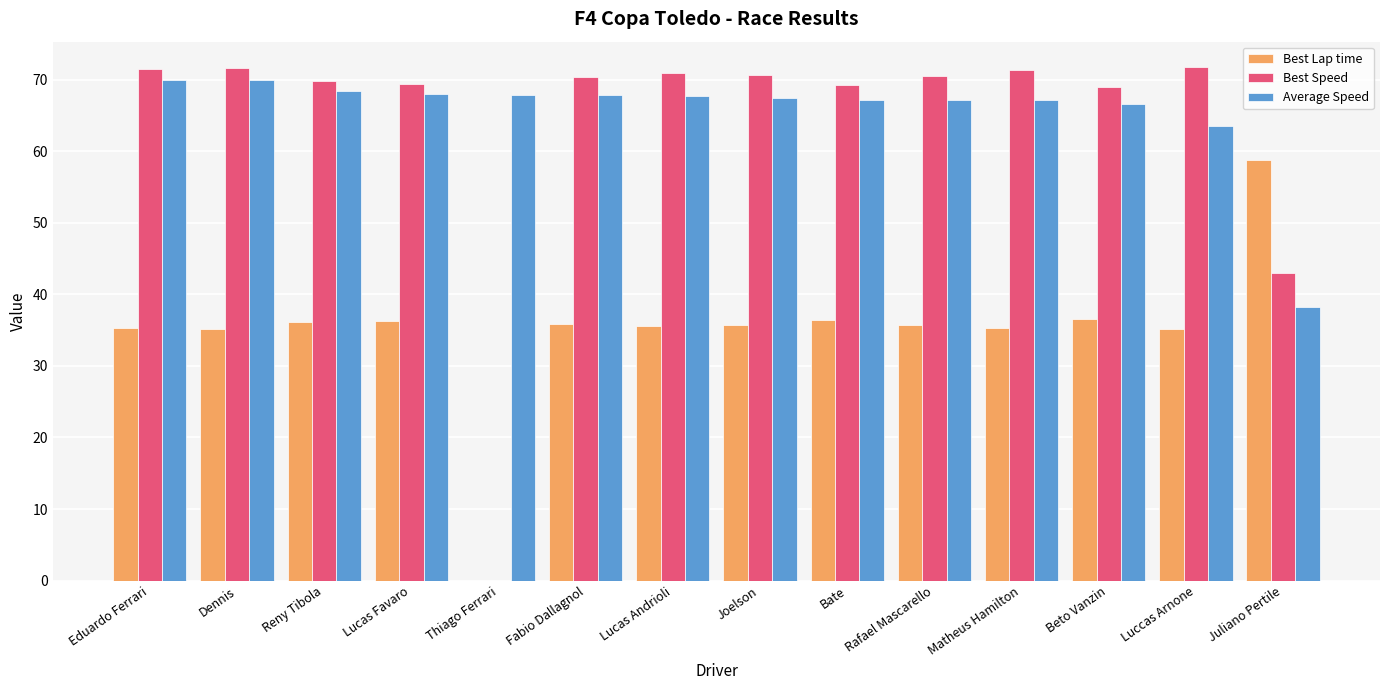

Between Thiago Ferrari and Juliano Pertile, which series saw the biggest shift?

Best Lap time